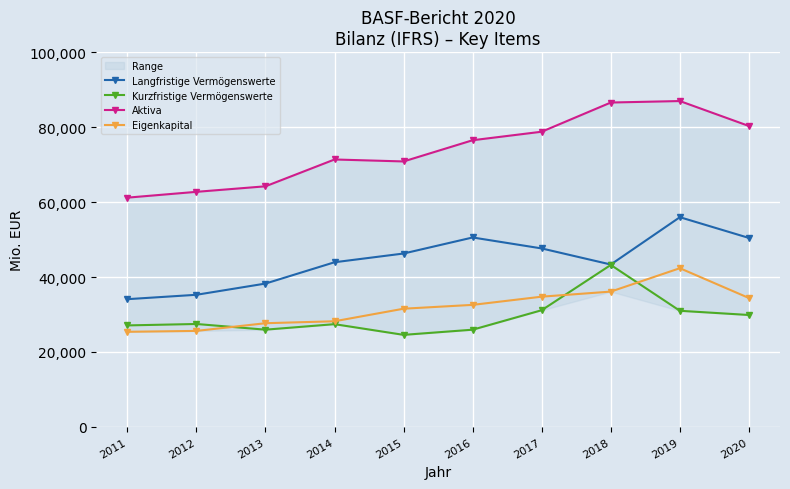

What is the sum of all Eigenkapital values?

318600